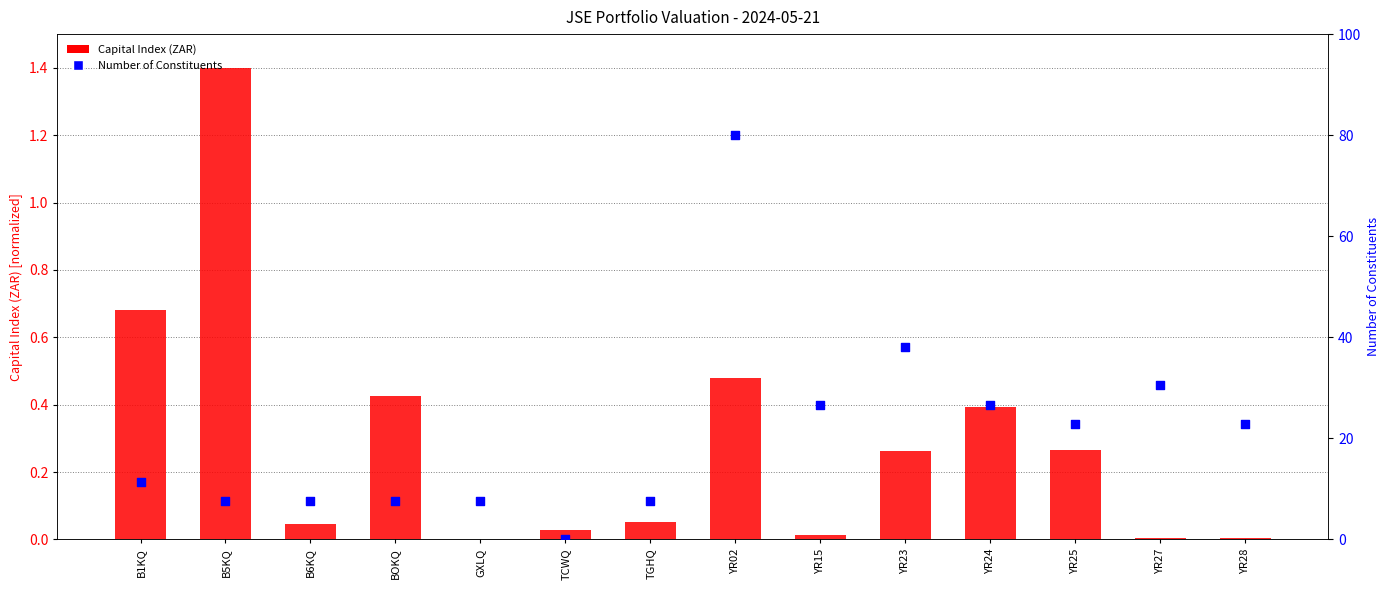

Which series contains the highest Y value?

Number of Constituents